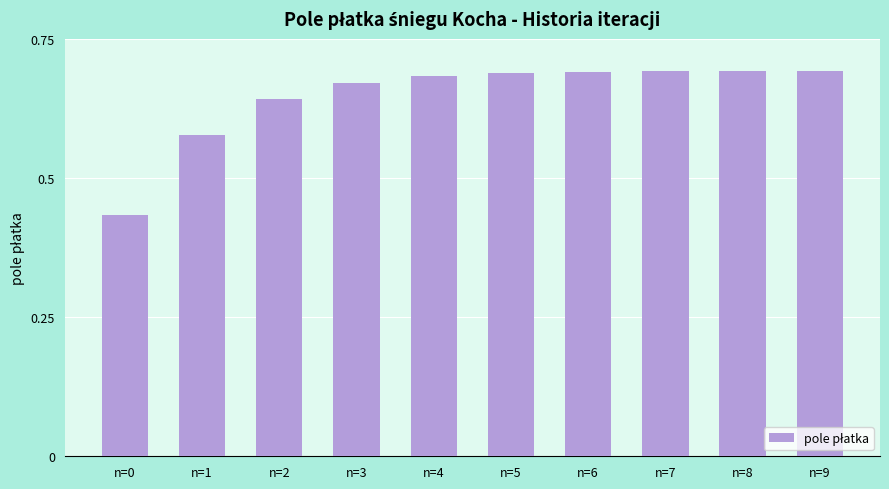

What is the difference between the maximum and minimum values?

0.3